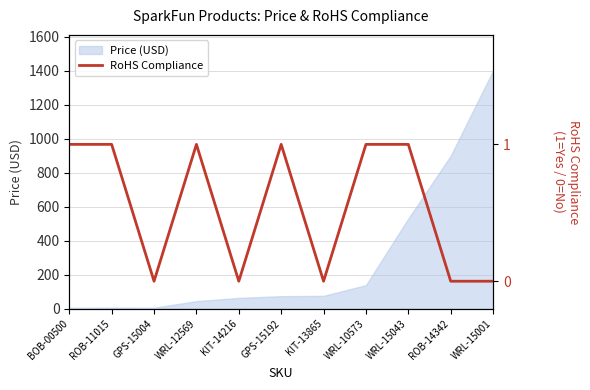

What is the sum of all values?

6